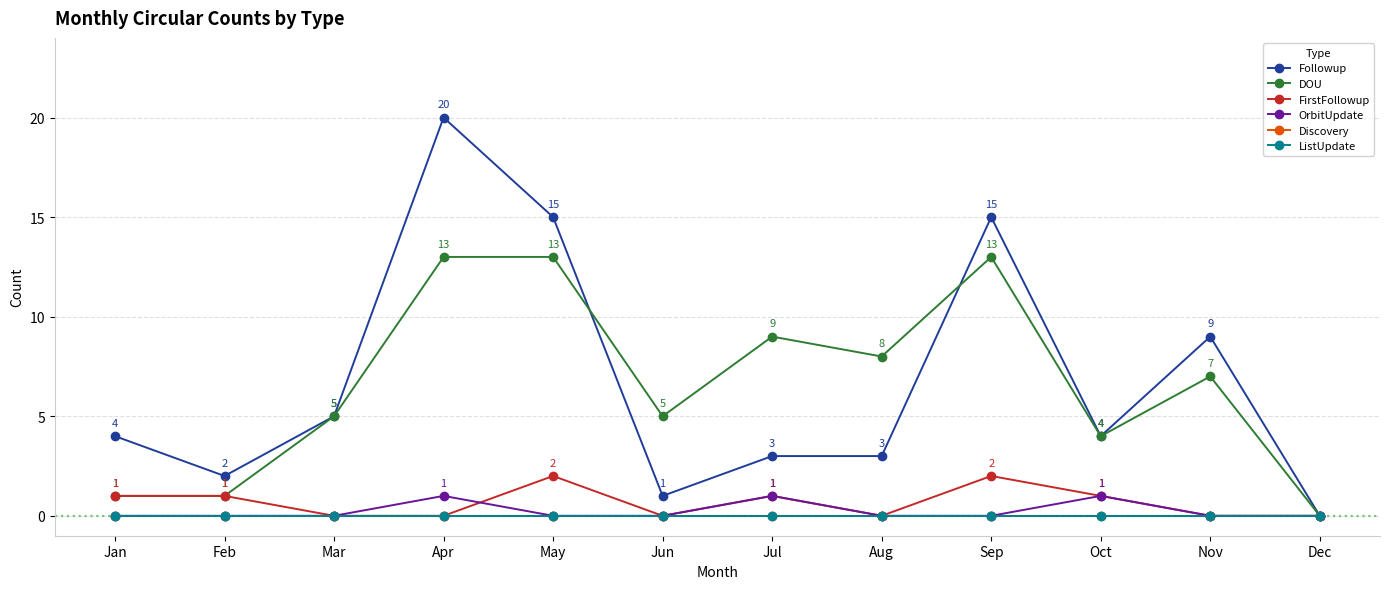

What is the value of the DOU point at the 8th from the left?

8